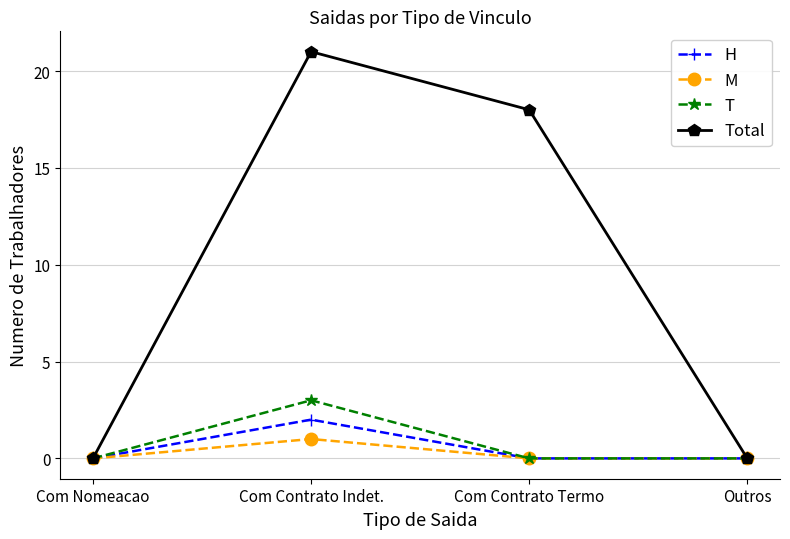

Between Com Nomeacao and Com Contrato Termo, which series saw the biggest shift?

Total